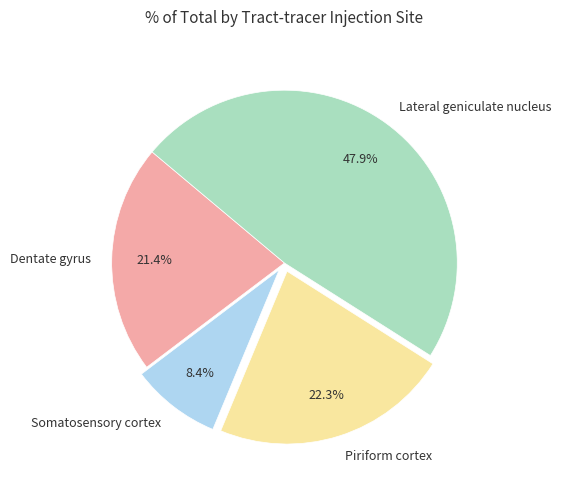

Which category has the smallest portion of the pie?

Somatosensory cortex